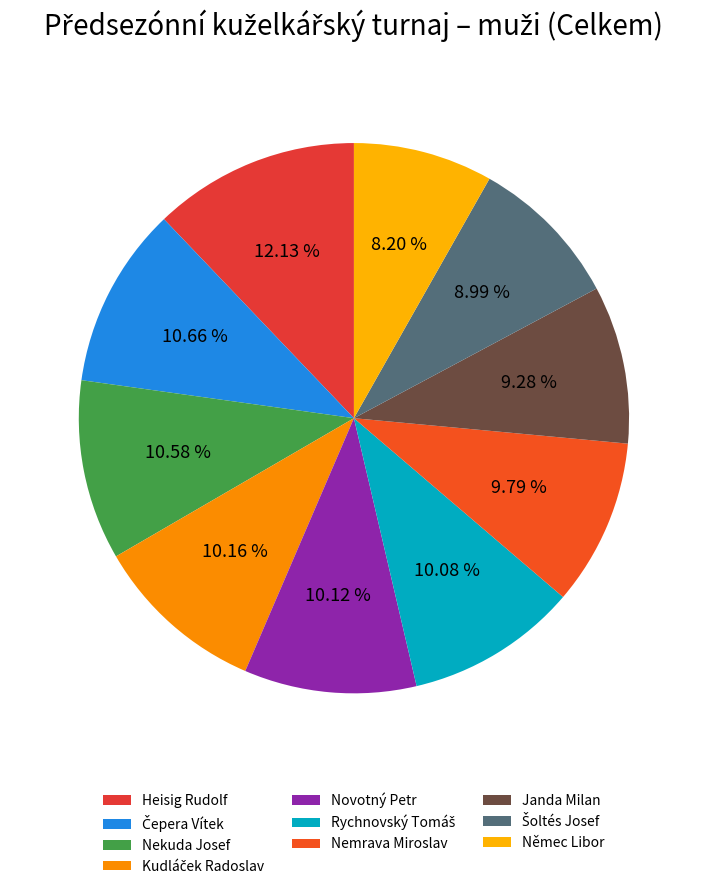

Is there any slice that represents more than half of the pie?

No